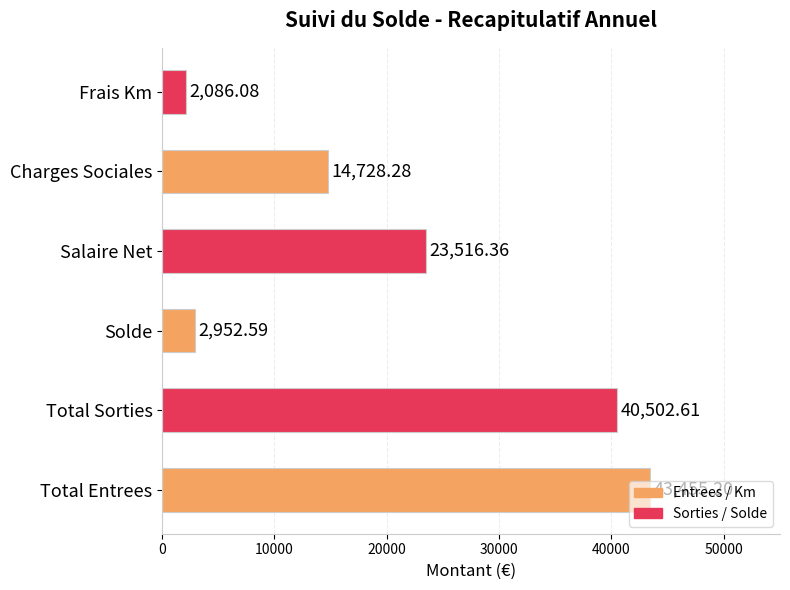

What is the minimum value shown in the chart?

2086.1